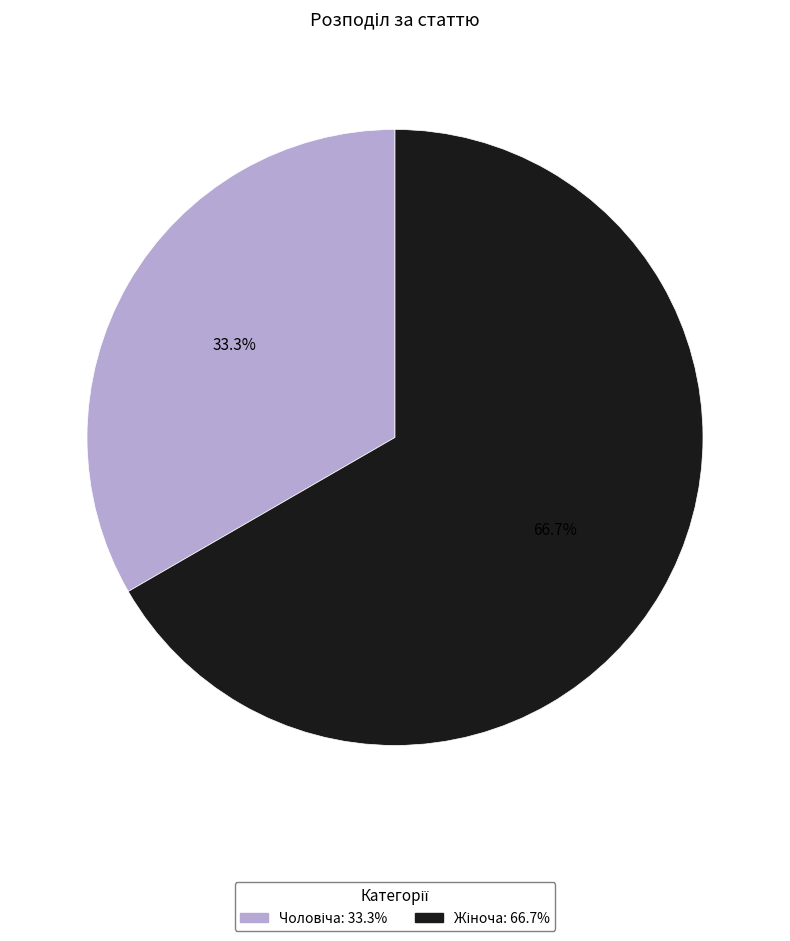

Is there any slice that represents more than half of the pie?

Yes